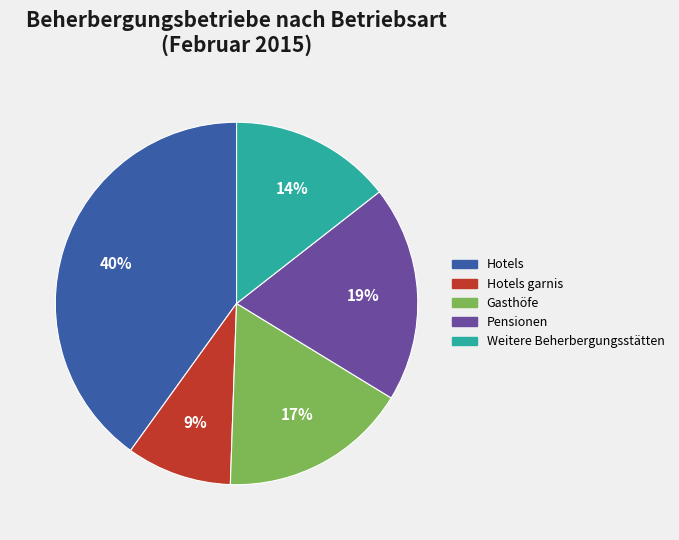

To the nearest percent, what is the difference between the largest and smallest slice percentages?

31%